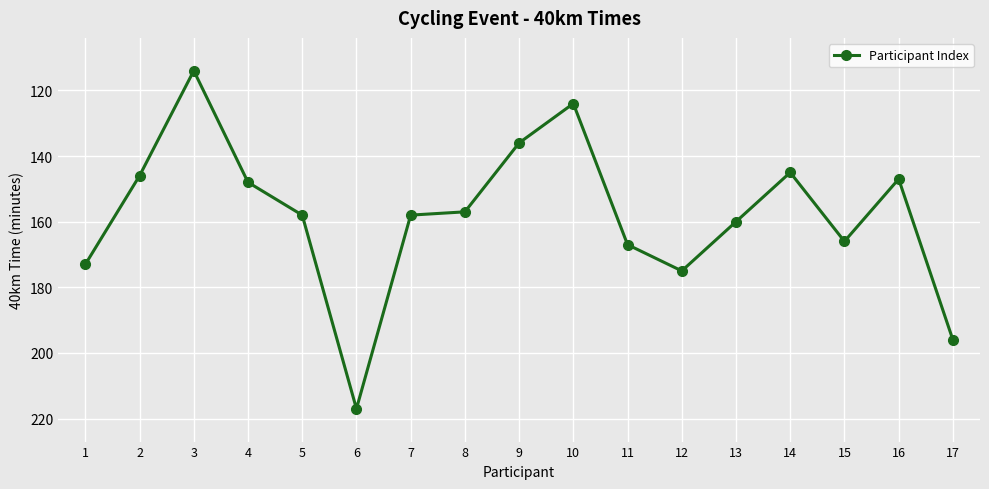

At which category does the data reach its first local peak?

6